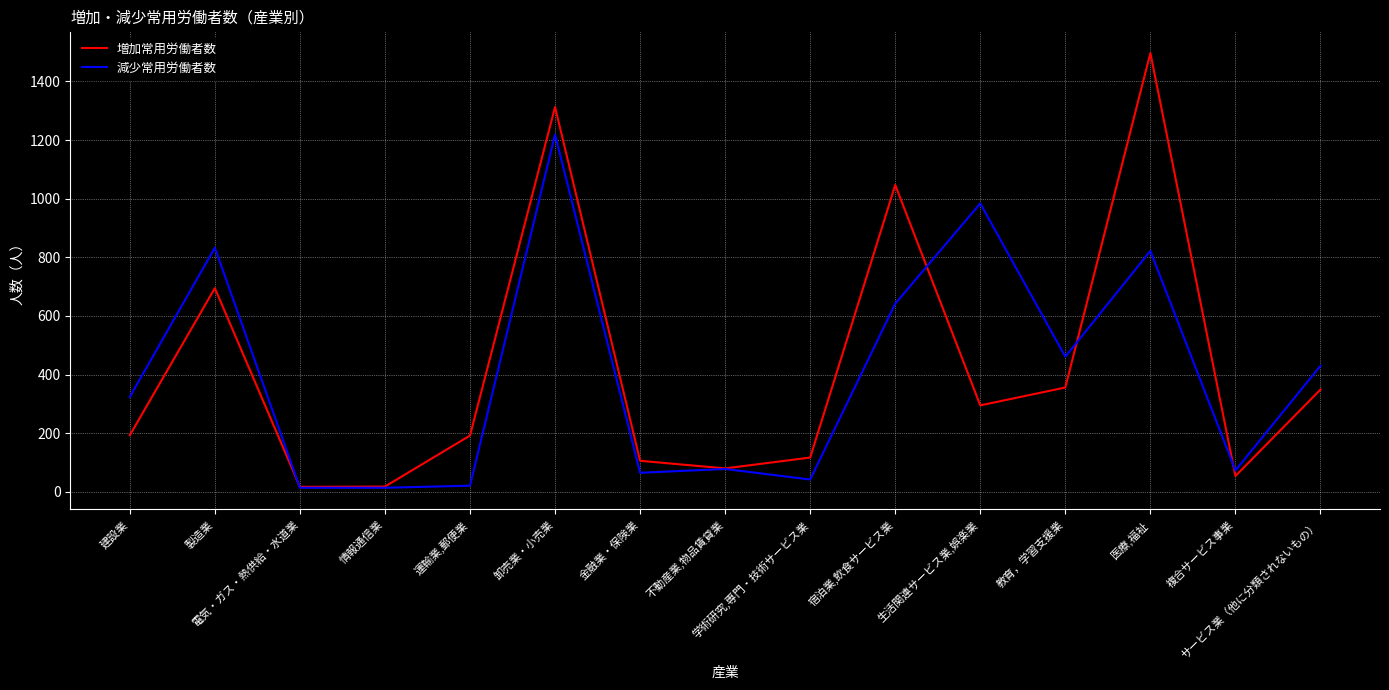

What is the average value of the 増加常用労働者数 series?

422